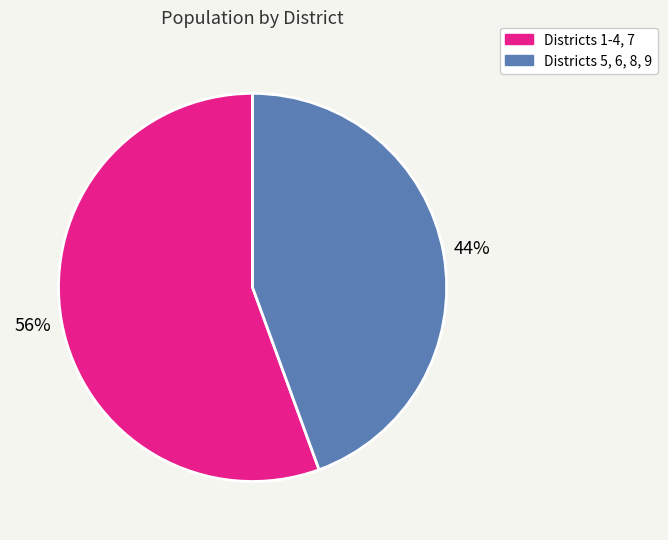

Is there any slice that represents more than half of the pie?

Yes